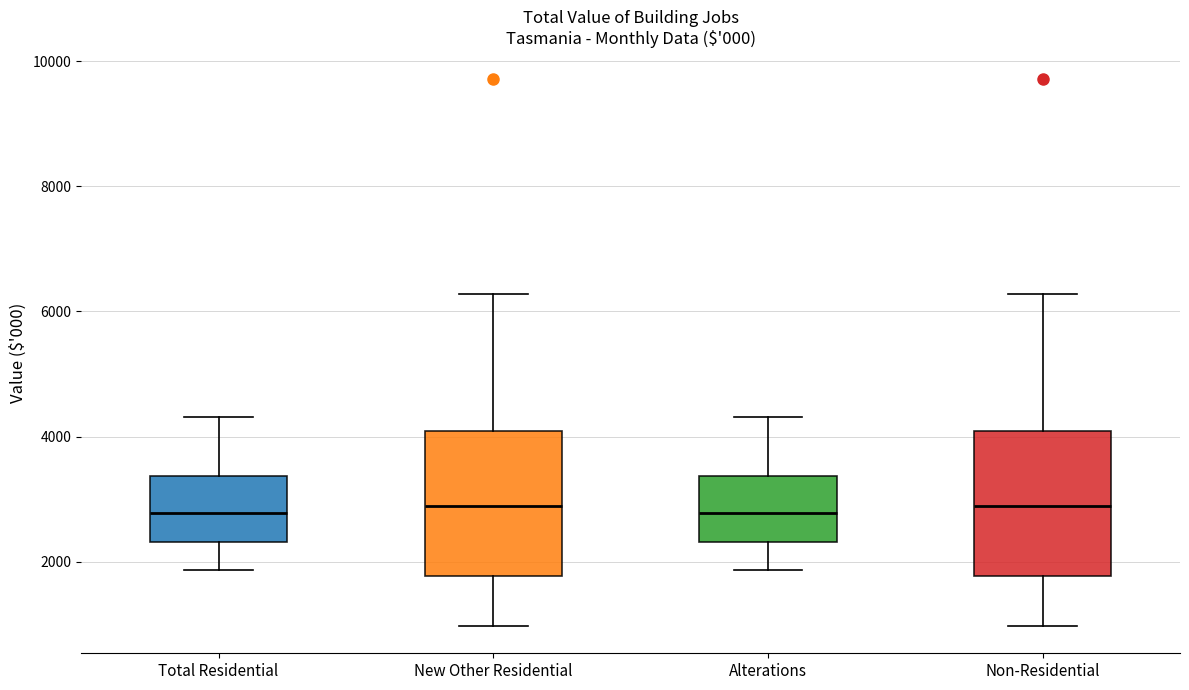

Reading left to right, transcribe this box plot: for each box, give where its median line is, the range the box spans, and where its two whiskers end, as read against the y-axis. The values are not printed on the chart, so give them approximately, as read against the axis.

Total Residential: median 2800, box 2400 to 3400, whiskers 1800 to 4400
New Other Residential: median 2800, box 1800 to 4000, whiskers 1000 to 6200
Alterations: median 2800, box 2400 to 3400, whiskers 1800 to 4400
Non-Residential: median 2800, box 1800 to 4000, whiskers 1000 to 6200